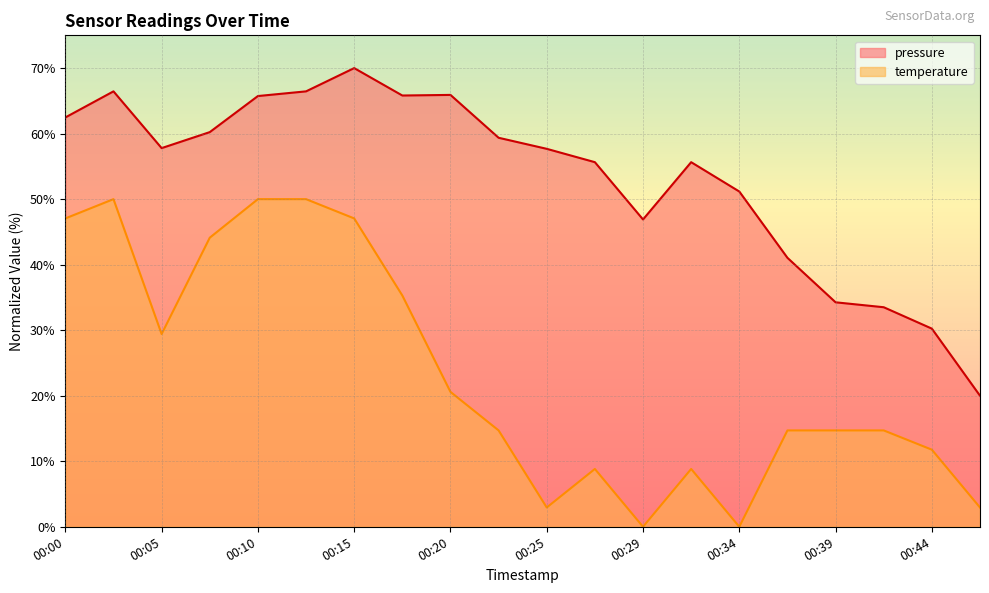

What is the greatest value displayed?

70.0